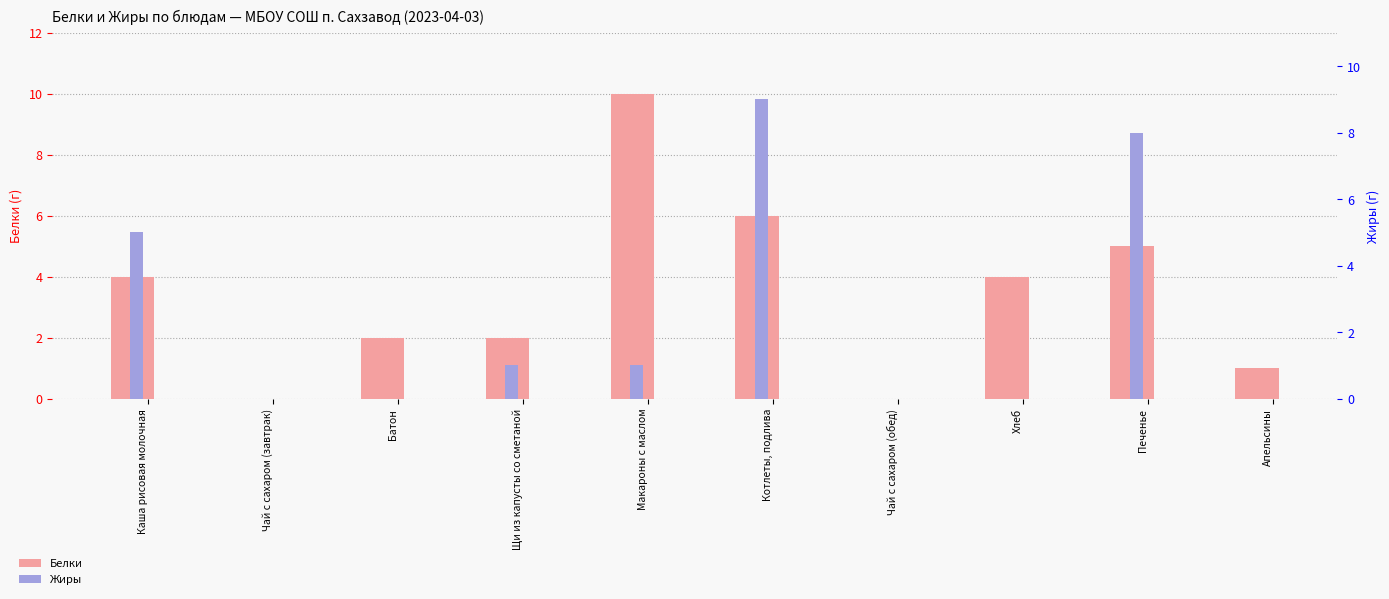

At how many categories does at least one series exceed 9?

1